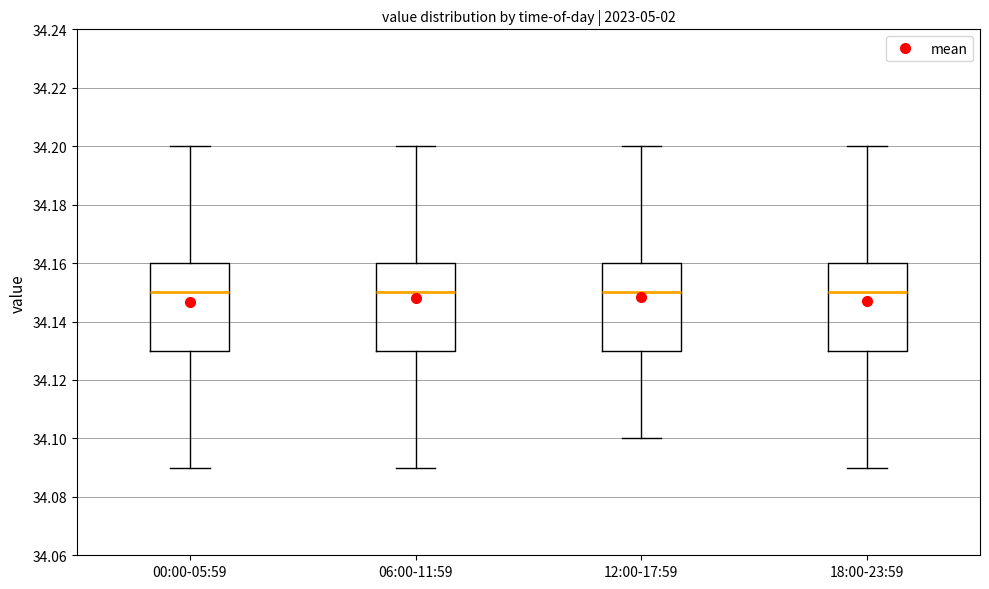

Where does the upper whisker of the box for 00:00-05:59 end on the y-axis? The values are not printed on the chart, so give them approximately, as read against the axis.

34.20